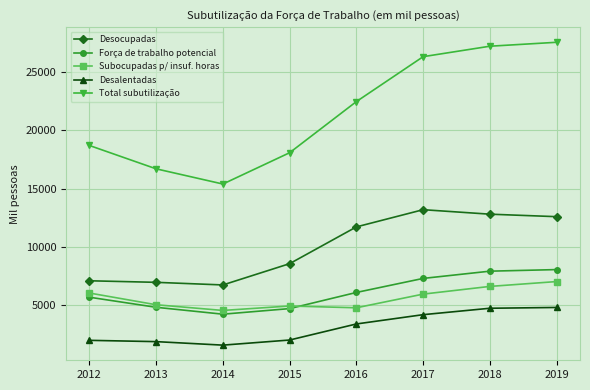

At 2012, list the series in order from smallest to largest.

Desalentadas, Força de trabalho potencial, Subocupadas p/ insuf. horas, Desocupadas, Total subutilização